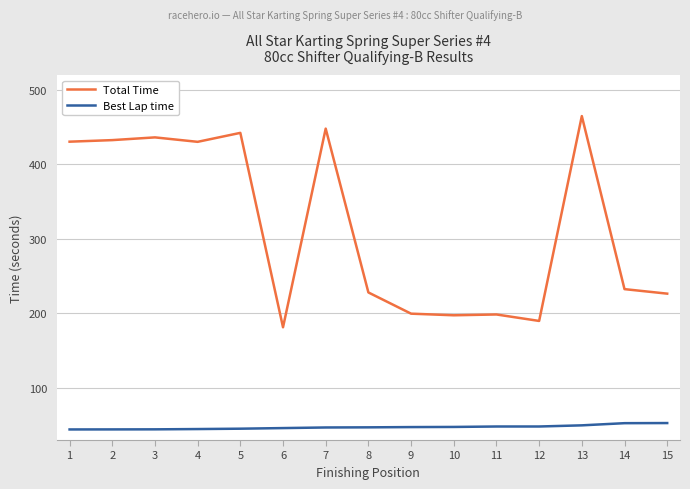

List the series in order of their overall mean, highest first.

Total Time, Best Lap time